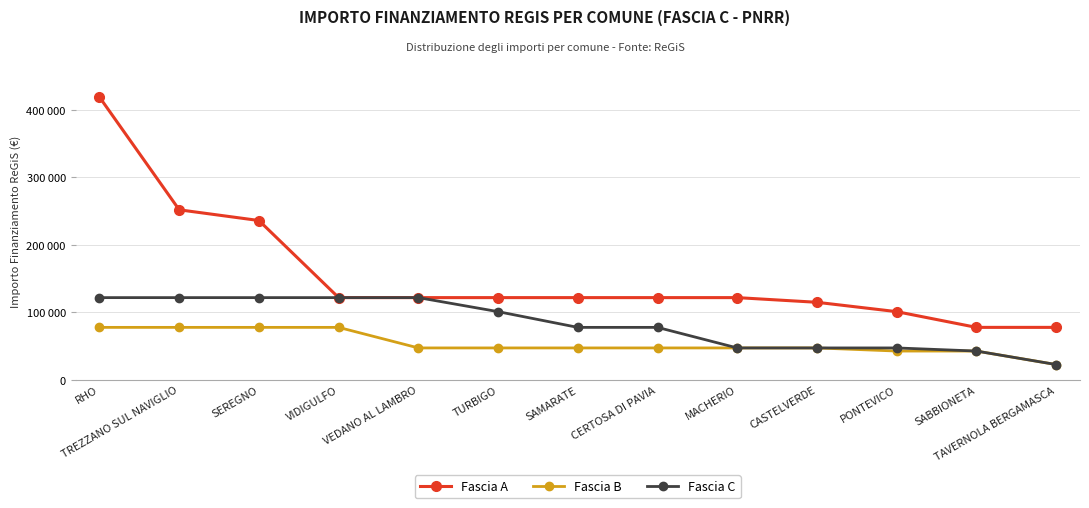

Reading left to right, extract all data points from this chart.

Fascia A: RHO=419124	TREZZANO SUL NAVIGLIO=252118	SEREGNO=236236	VIDIGULFO=121992	VEDANO AL LAMBRO=121992	TURBIGO=121992	SAMARATE=121992	CERTOSA DI PAVIA=121992	MACHERIO=121992	CASTELVERDE=115064	PONTEVICO=101208	SABBIONETA=77897	TAVERNOLA BERGAMASCA=77897
Fascia B: RHO=77897	TREZZANO SUL NAVIGLIO=77897	SEREGNO=77897	VIDIGULFO=77897	VEDANO AL LAMBRO=47427	TURBIGO=47427	SAMARATE=47427	CERTOSA DI PAVIA=47427	MACHERIO=47427	CASTELVERDE=47427	PONTEVICO=42824	SABBIONETA=42824	TAVERNOLA BERGAMASCA=22827
Fascia C: RHO=121992	TREZZANO SUL NAVIGLIO=121992	SEREGNO=121992	VIDIGULFO=121992	VEDANO AL LAMBRO=121992	TURBIGO=101208	SAMARATE=77897	CERTOSA DI PAVIA=77897	MACHERIO=47427	CASTELVERDE=47427	PONTEVICO=47427	SABBIONETA=42824	TAVERNOLA BERGAMASCA=22827